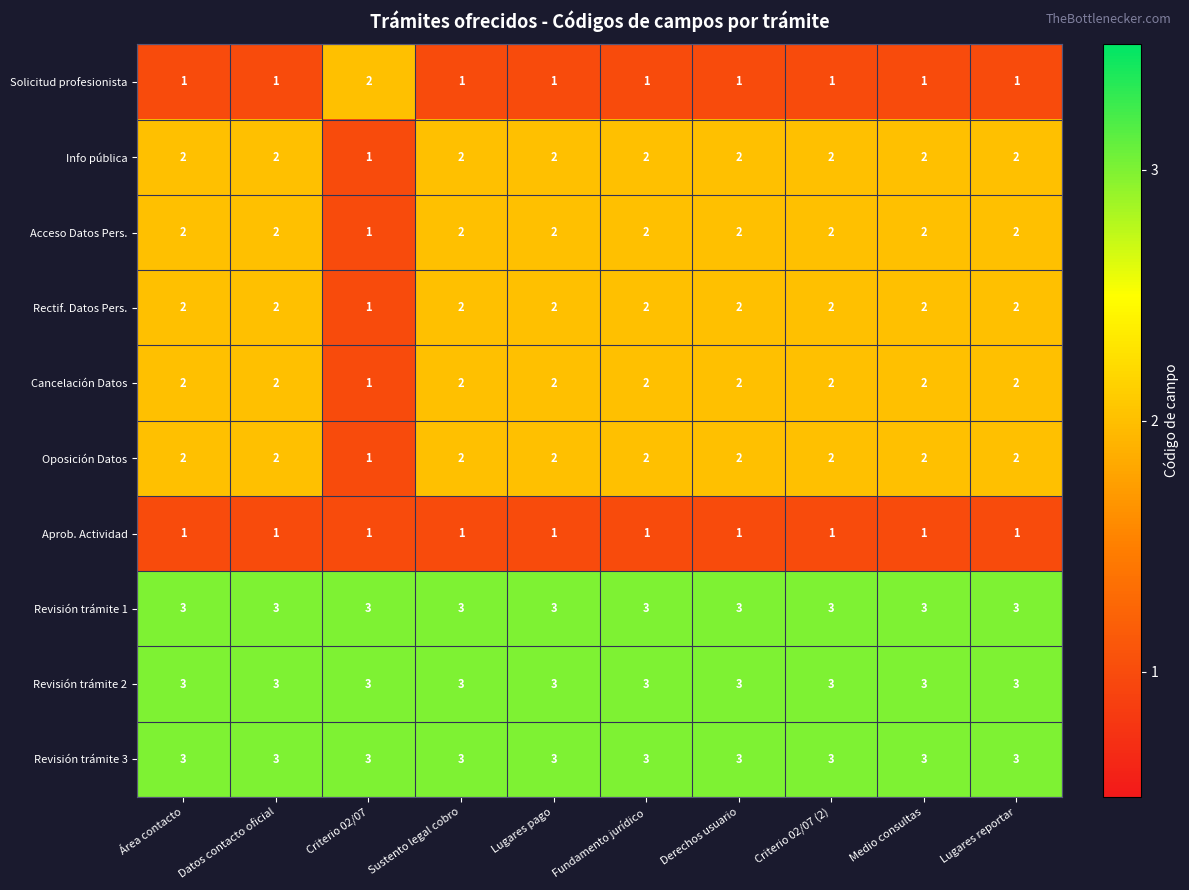

What is the sum of the Revisión trámite 3 values at Medio consultas and Criterio 02/07 (2)?

6